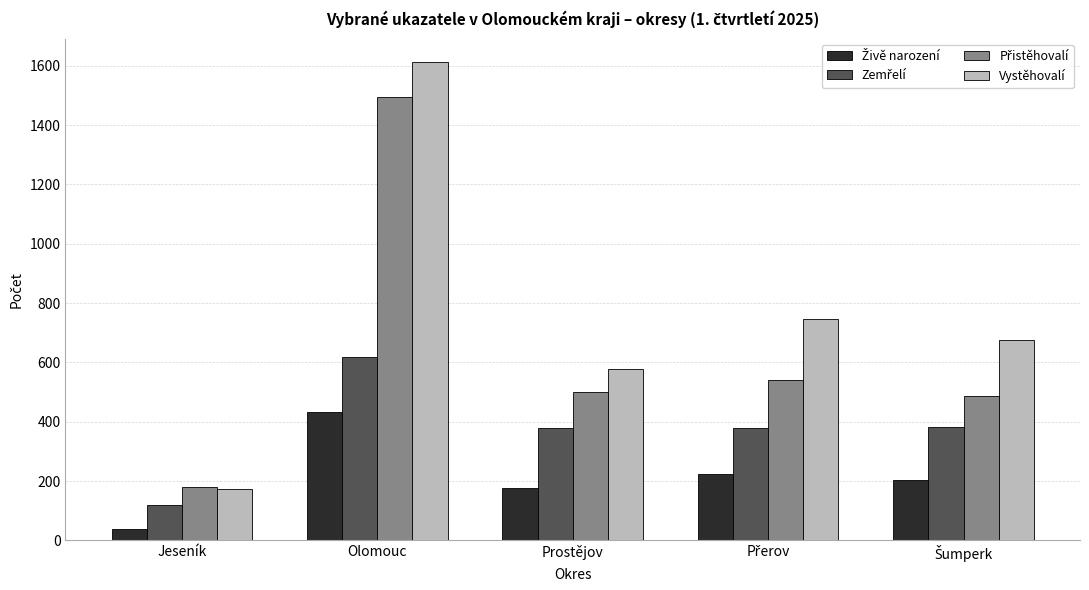

Are the bars grouped side by side (vs. stacked)?

Yes